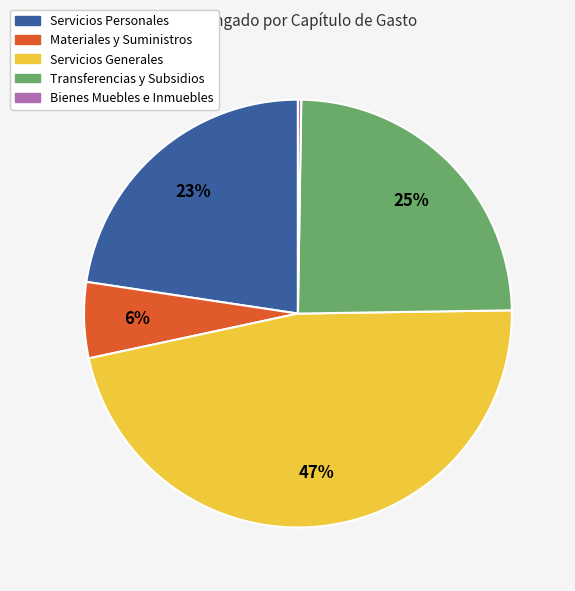

To the nearest percent, what is the difference between the largest and smallest slice percentages?

47%